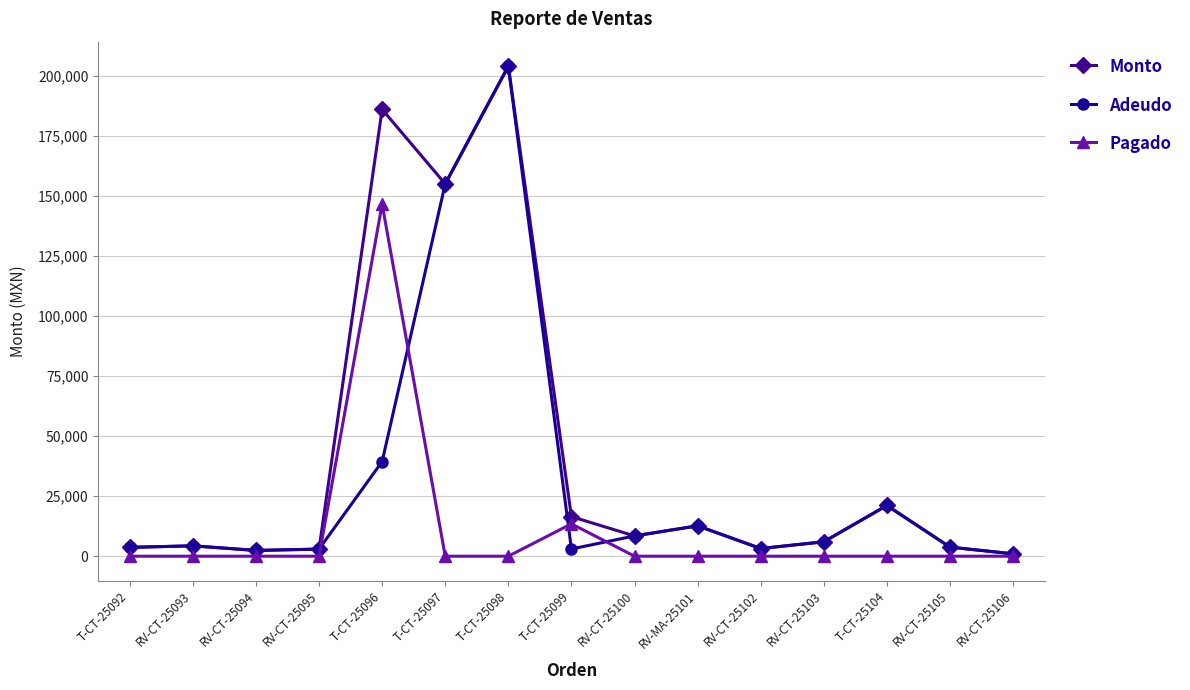

Where is Monto nearest to the value 102495?

T-CT-25097